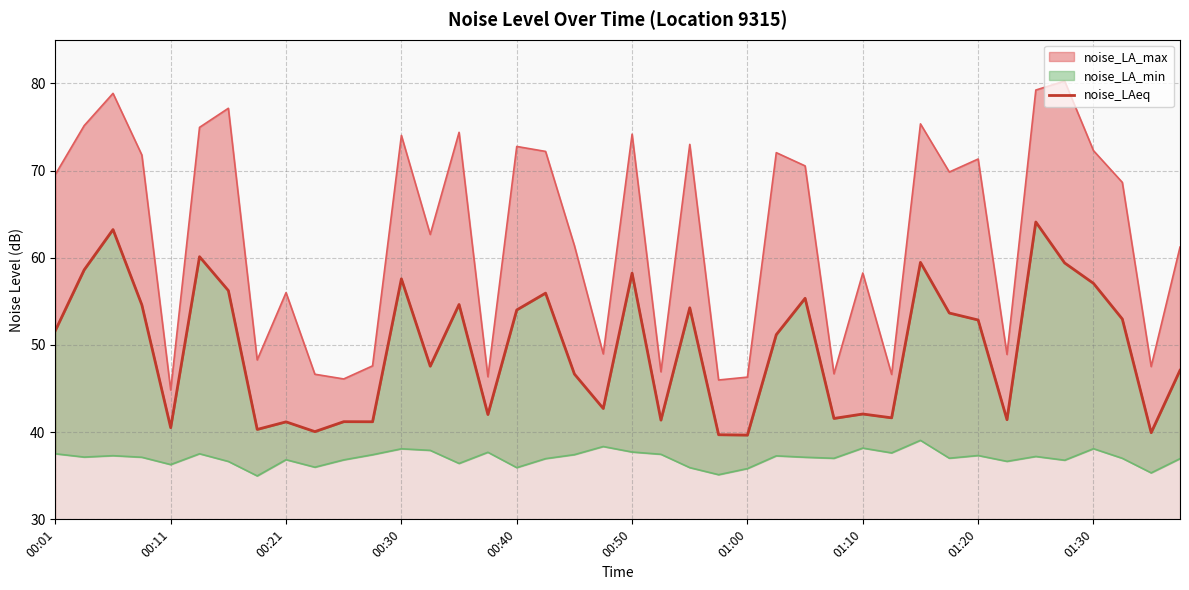

How many lines are shown in the chart?

1